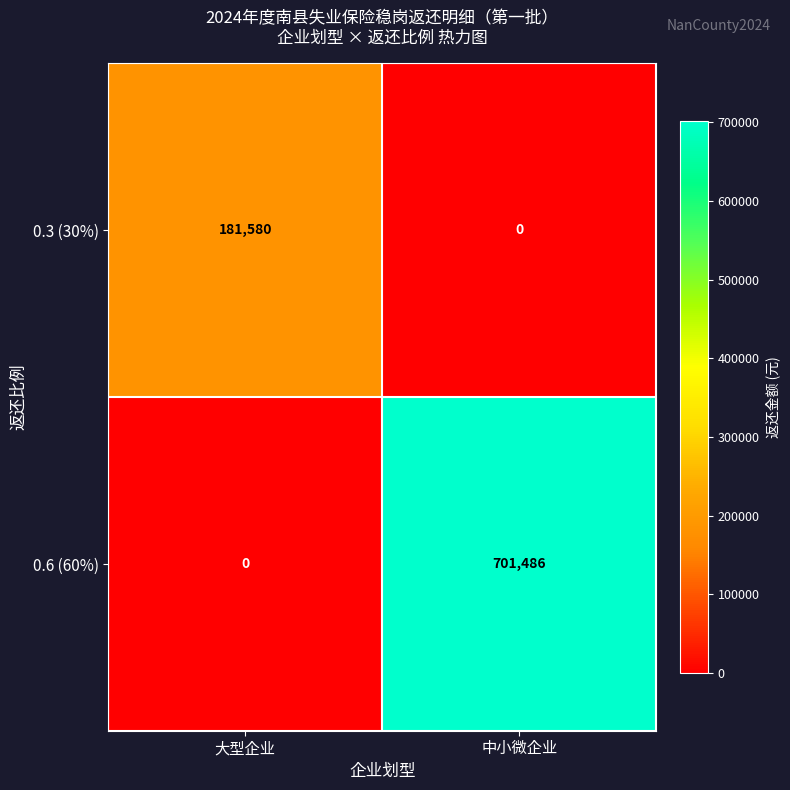

How many positive values does the 0.3 (30%) series have?

1